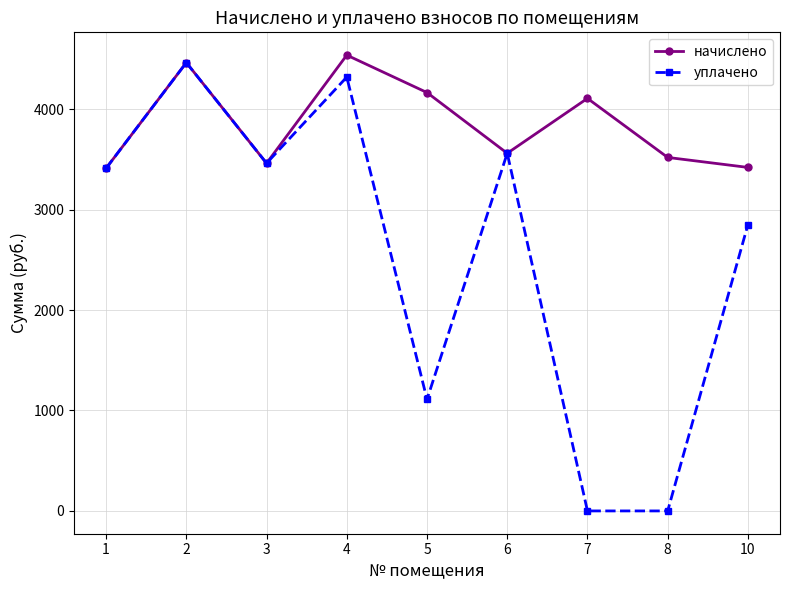

Between 5 and 7, which series saw the biggest shift?

уплачено